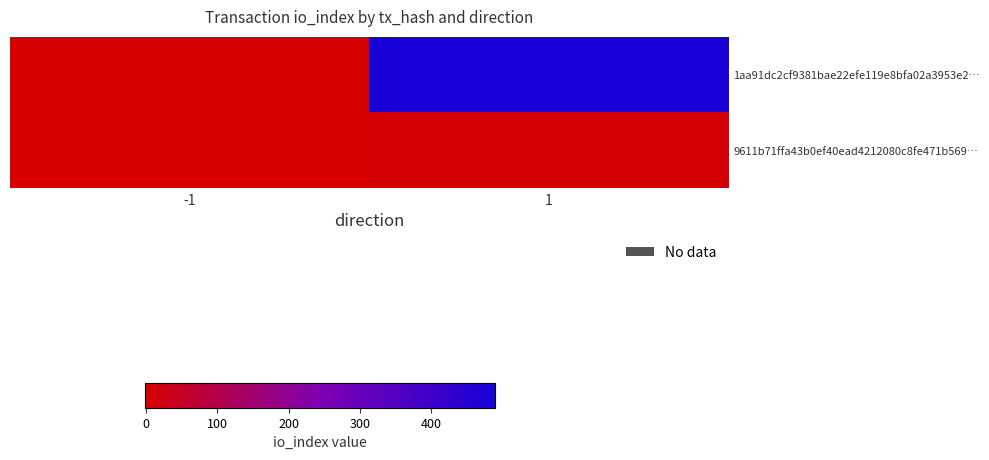

Which series has the largest range (max minus min)?

1aa91dc2cf9381bae22efe119e8bfa02a3953e2…